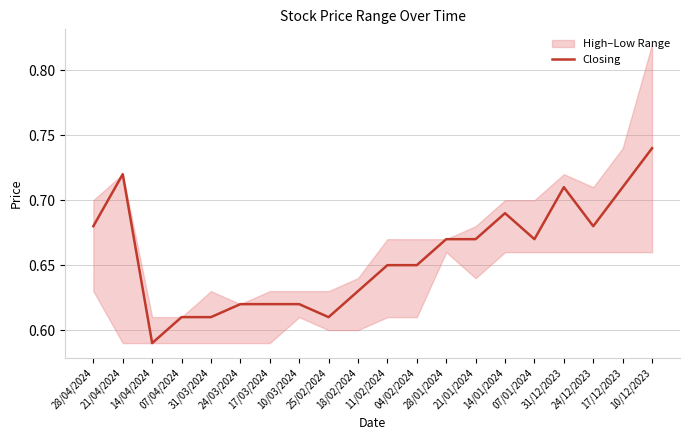

How many values are between 0 and 1?

20